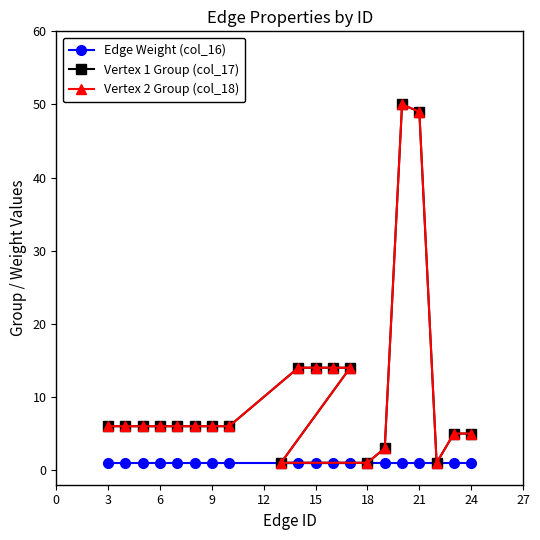

Does the chart have visible grid lines?

No